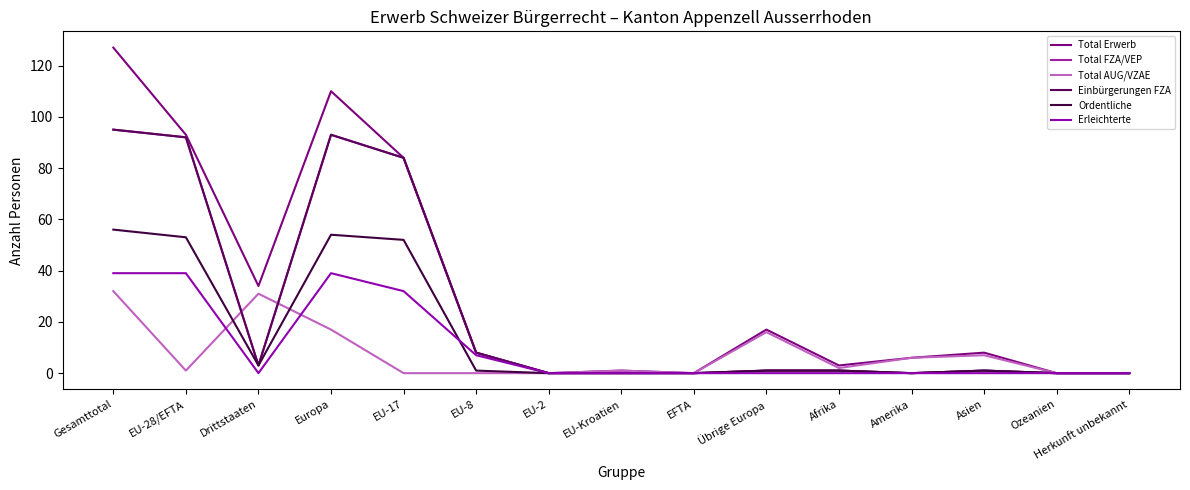

How many Erleichterte values are between 0 and 32?

12